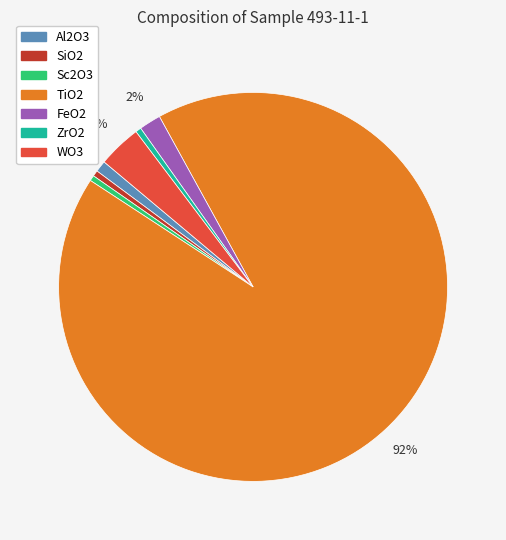

Combined, do Sc2O3 and TiO2 account for over 50%?

Yes